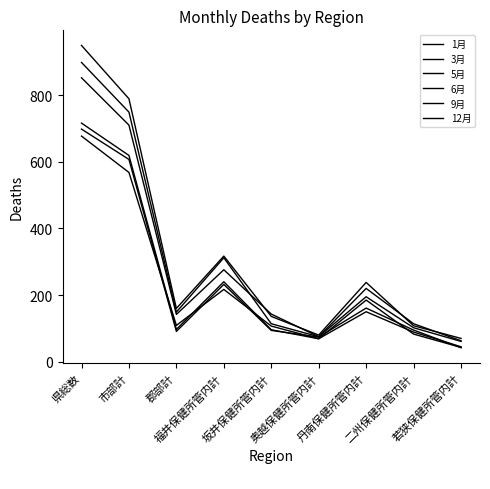

Reading right to left, list all the values displayed in this chart.

1月: 若狭保健所管内計=70	二州保健所管内計=108	丹南保健所管内計=238	奥越保健所管内計=80	坂井保健所管内計=136	福井保健所管内計=317	郡部計=160	市部計=789	県総数=949
3月: 若狭保健所管内計=61	二州保健所管内計=102	丹南保健所管内計=195	奥越保健所管内計=75	坂井保健所管内計=143	福井保健所管内計=276	郡部計=142	市部計=710	県総数=852
5月: 若狭保健所管内計=43	二州保健所管内計=83	丹南保健所管内計=185	奥越保健所管内計=69	坂井保健所管内計=96	福井保健所管内計=240	郡部計=97	市部計=619	県総数=716
6月: 若狭保健所管内計=42	二州保健所管内計=95	丹南保健所管内計=161	奥越保健所管内計=74	坂井保健所管内計=94	福井保健所管内計=232	郡部計=91	市部計=607	県総数=698
9月: 若狭保健所管内計=45	二州保健所管内計=89	丹南保健所管内計=150	奥越保健所管内計=69	坂井保健所管内計=107	福井保健所管内計=217	郡部計=109	市部計=568	県総数=677
12月: 若狭保健所管内計=63	二州保健所管内計=114	丹南保健所管内計=220	奥越保健所管内計=75	坂井保健所管内計=114	福井保健所管内計=312	郡部計=149	市部計=749	県総数=898